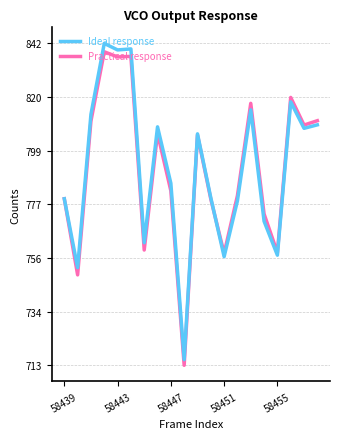

What are all the series names shown in the legend?

Ideal response, Practical response